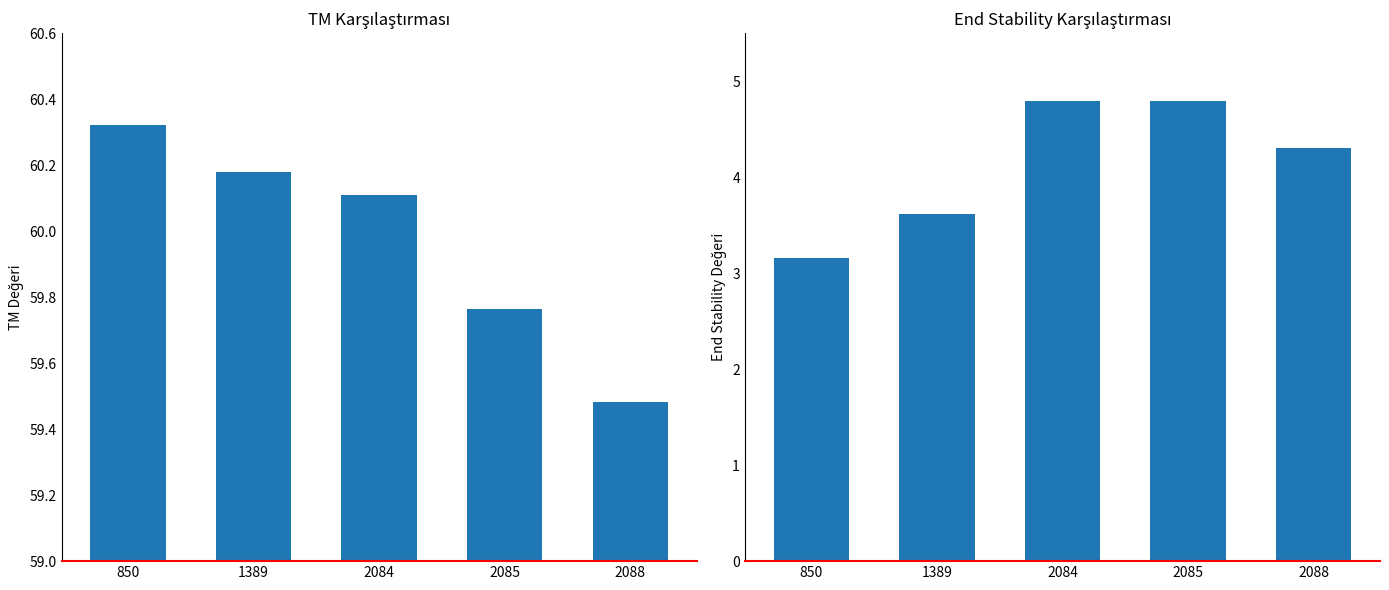

The PRIMER_LEFT_0_END_STABILITY series shows 1.3 at 850. True or false?

False